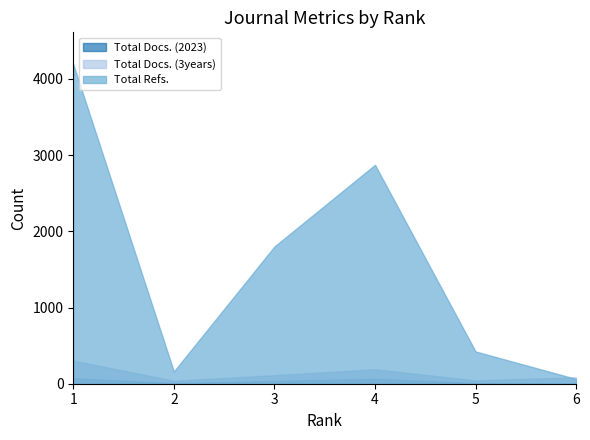

The value of Total Docs. (3years) at 3 is 112. True or false?

True